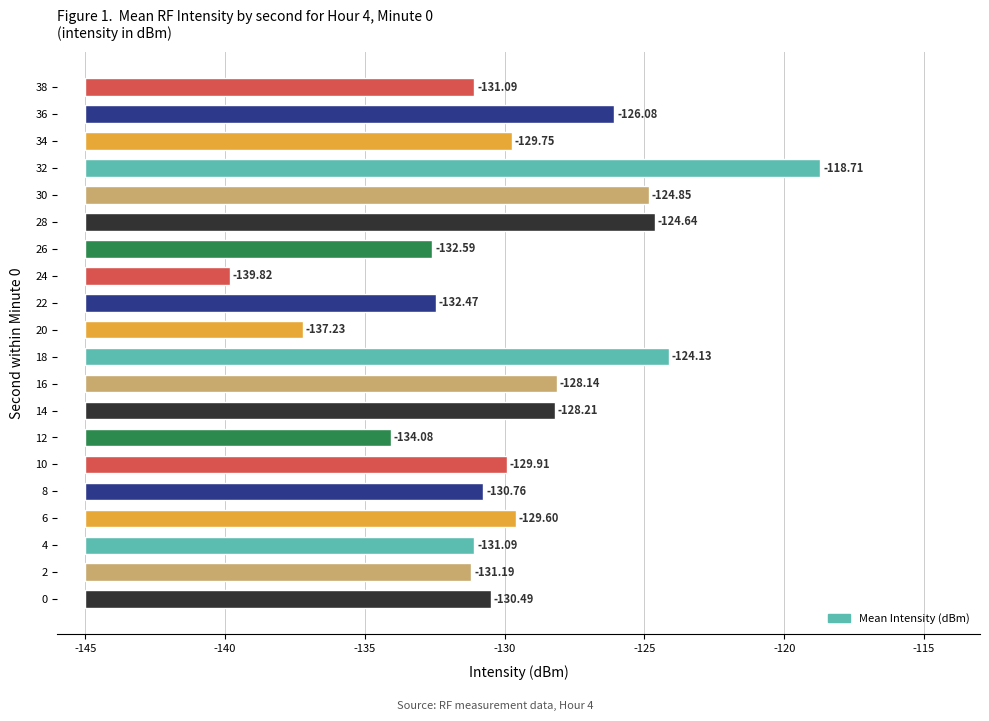

The value at 6 is 7.8. True or false?

False